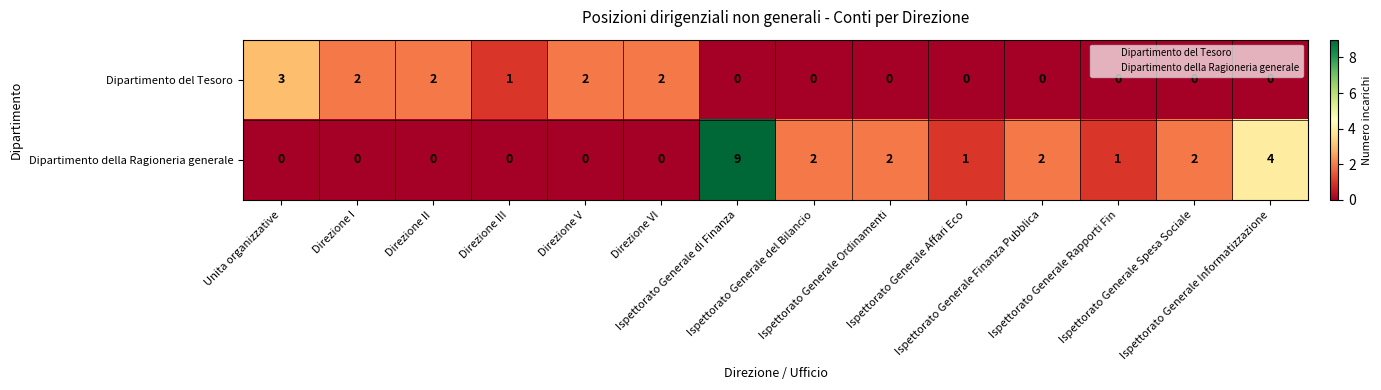

Which series has the largest total across all categories?

Dipartimento della Ragioneria generale